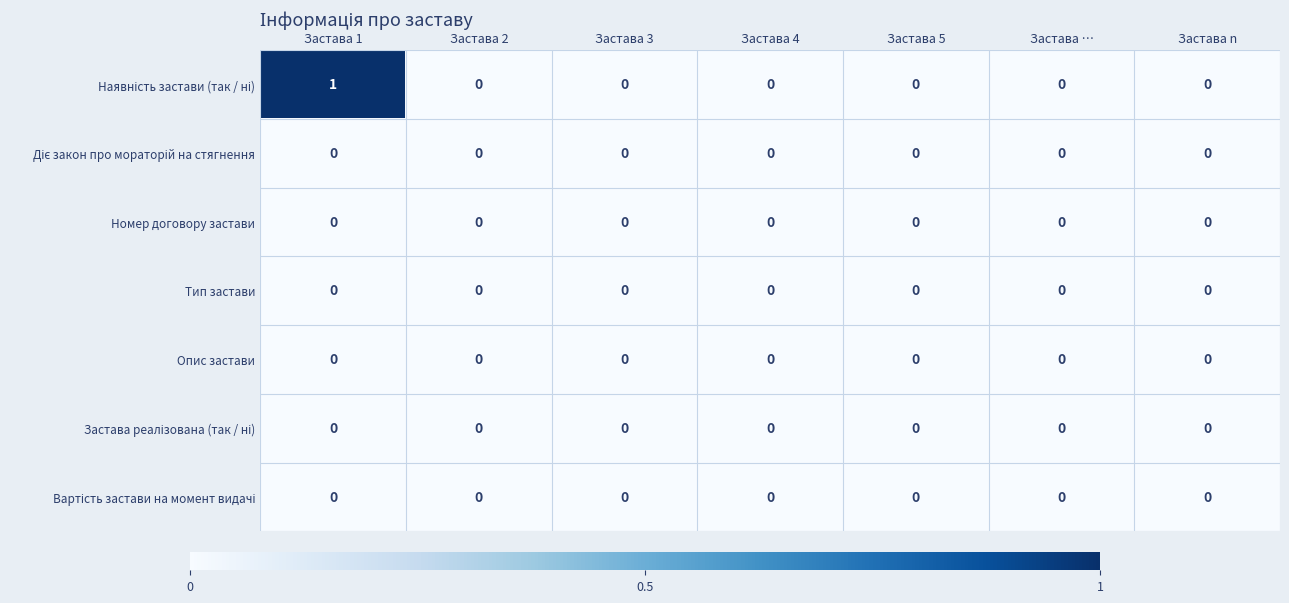

At which category is the sum across all series the highest?

Застава 1